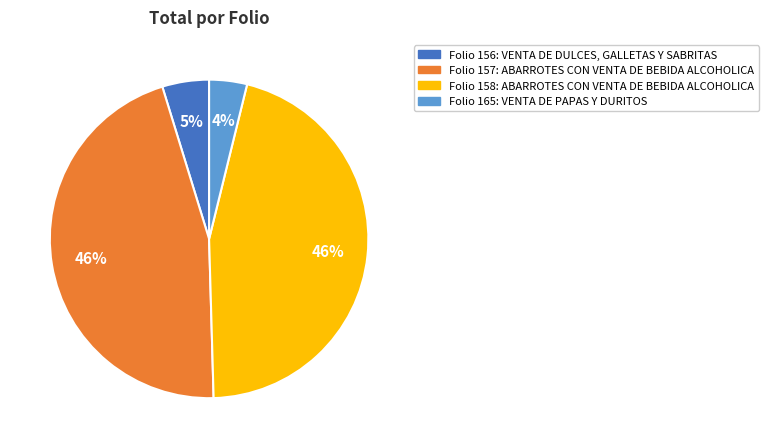

Is there any slice that represents more than half of the pie?

No